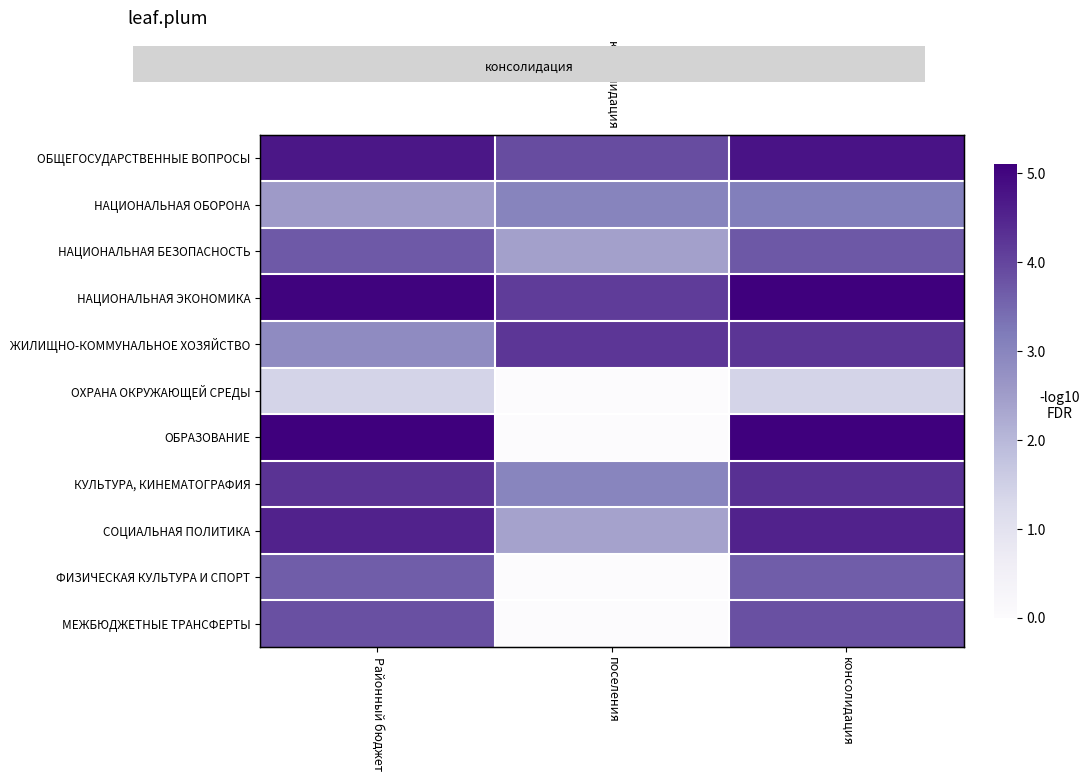

What is the spread (max minus min) of values at консолидация?

3.7